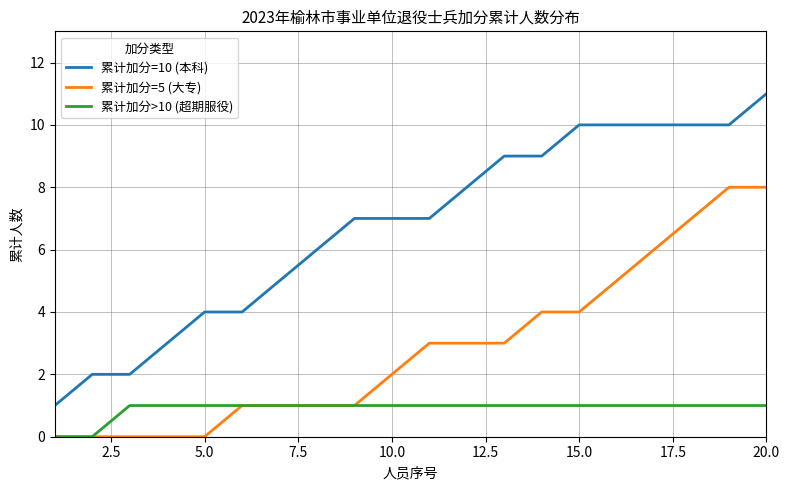

Which series has the largest total across all categories?

累计加分=10 (本科)